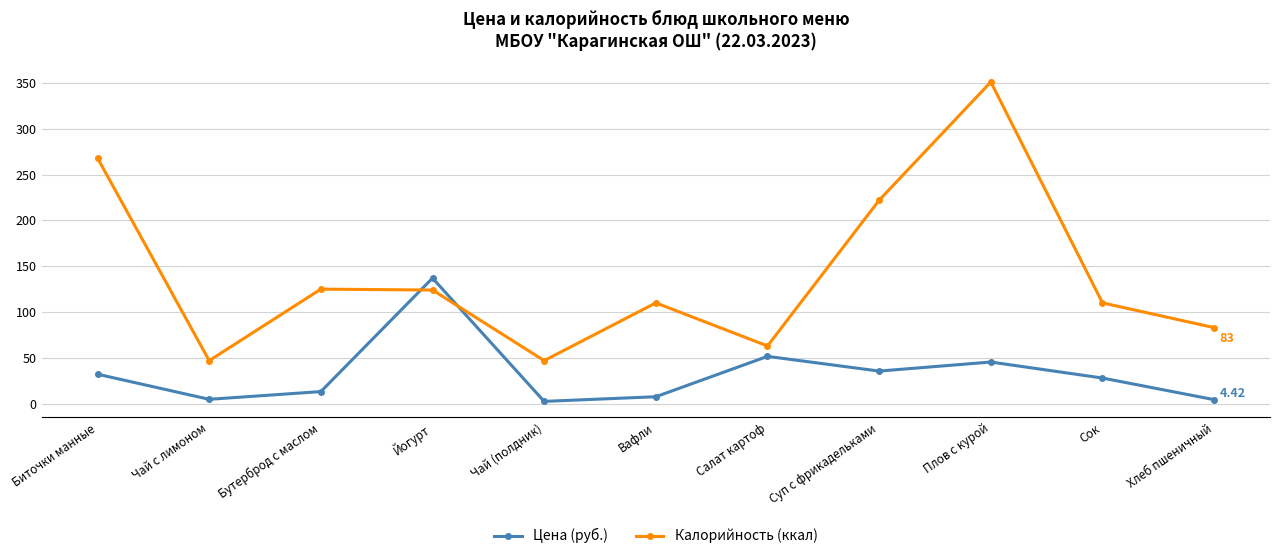

What is the label of the 1st point from the left?

Биточки манные